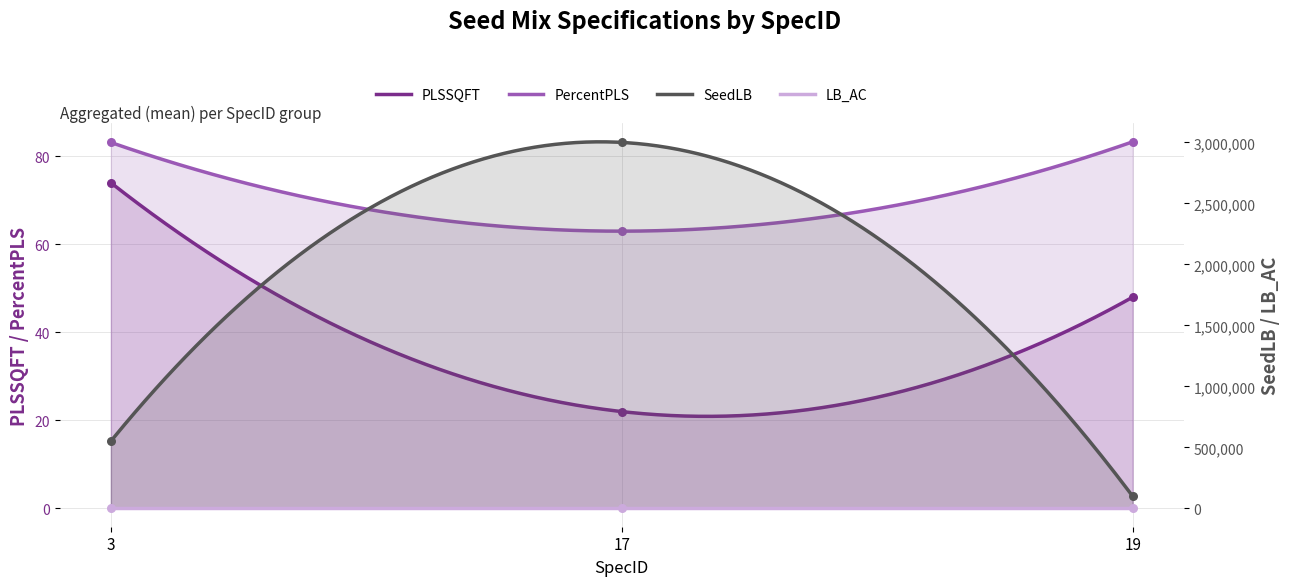

At which category is the sum across all series the highest?

17